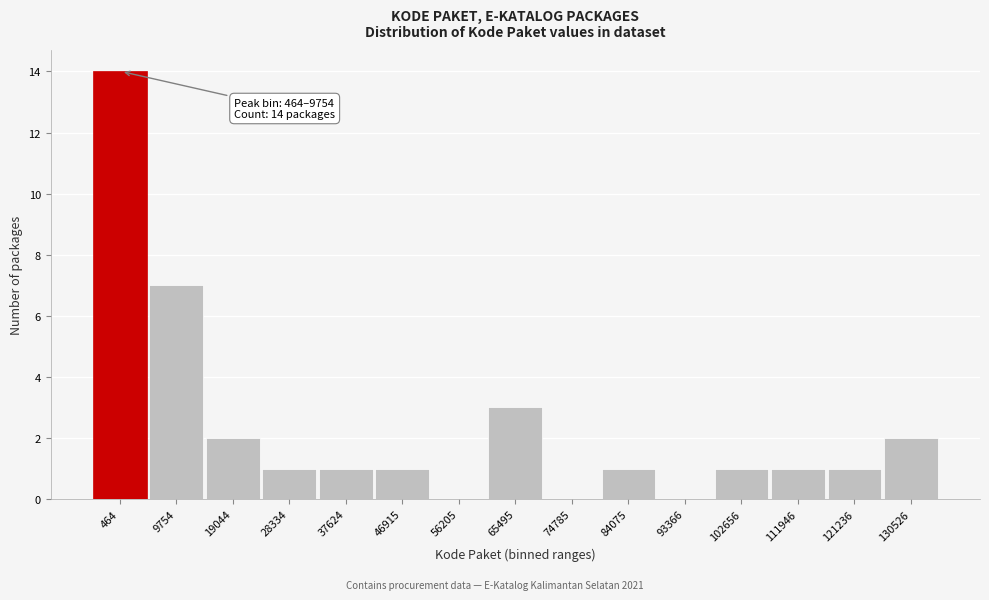

Reading right to left, list all the values displayed in this chart.

130526=2	121236=1	111946=1	102656=1	93366=0	84075=1	74785=0	65495=3	56205=0	46915=1	37624=1	28334=1	19044=2	9754=7	464=14